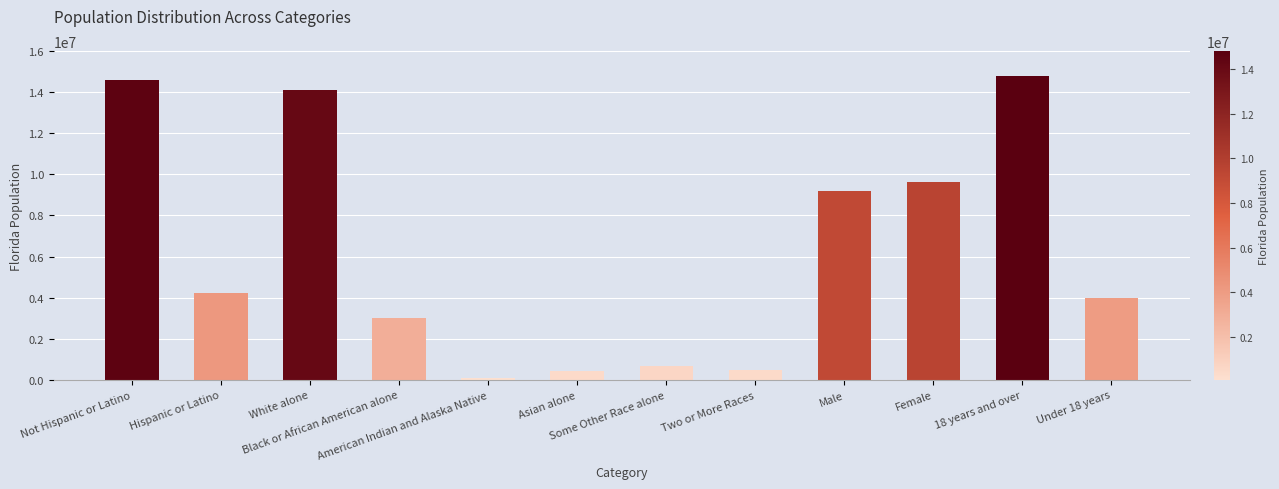

Where is the data nearest to the value 7435338?

Male